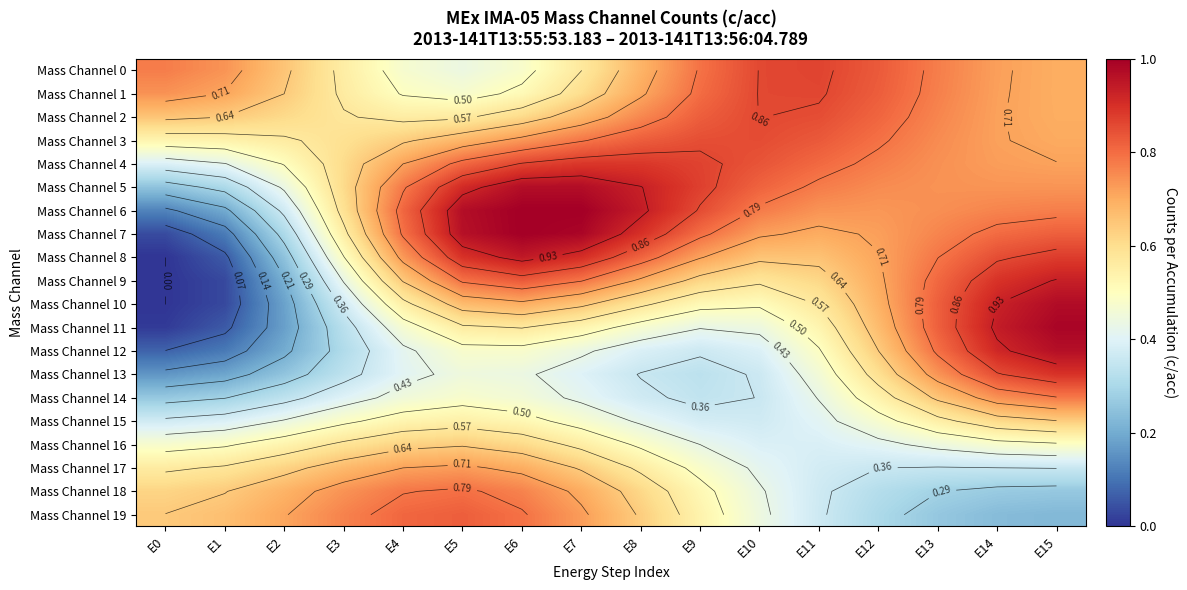

How many series are shown in this chart?

20